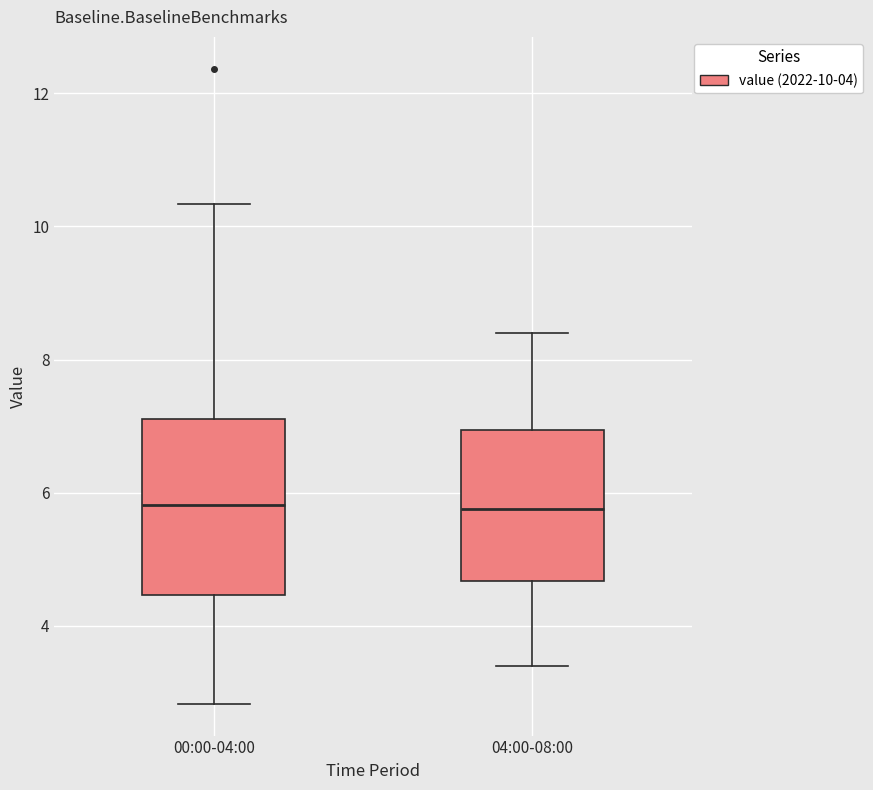

Reading left to right, read every box against the y-axis: the position of its median line, the range the box covers, and the ends of its whiskers. The values are not printed on the chart, so give them approximately, as read against the axis.

00:00-04:00: median 5.8, box 4.4 to 7.2, whiskers 2.8 to 10.4
04:00-08:00: median 5.8, box 4.6 to 7.0, whiskers 3.4 to 8.4